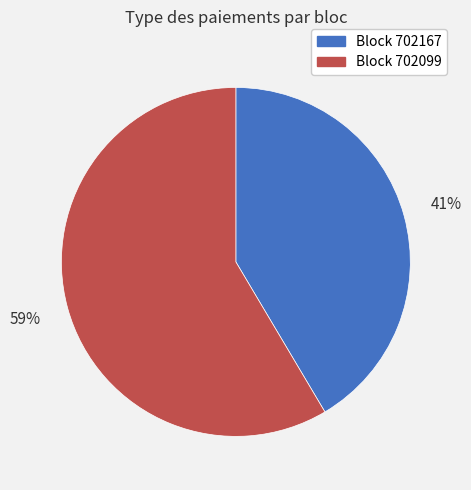

To the nearest percent, what is the average slice percentage?

50%